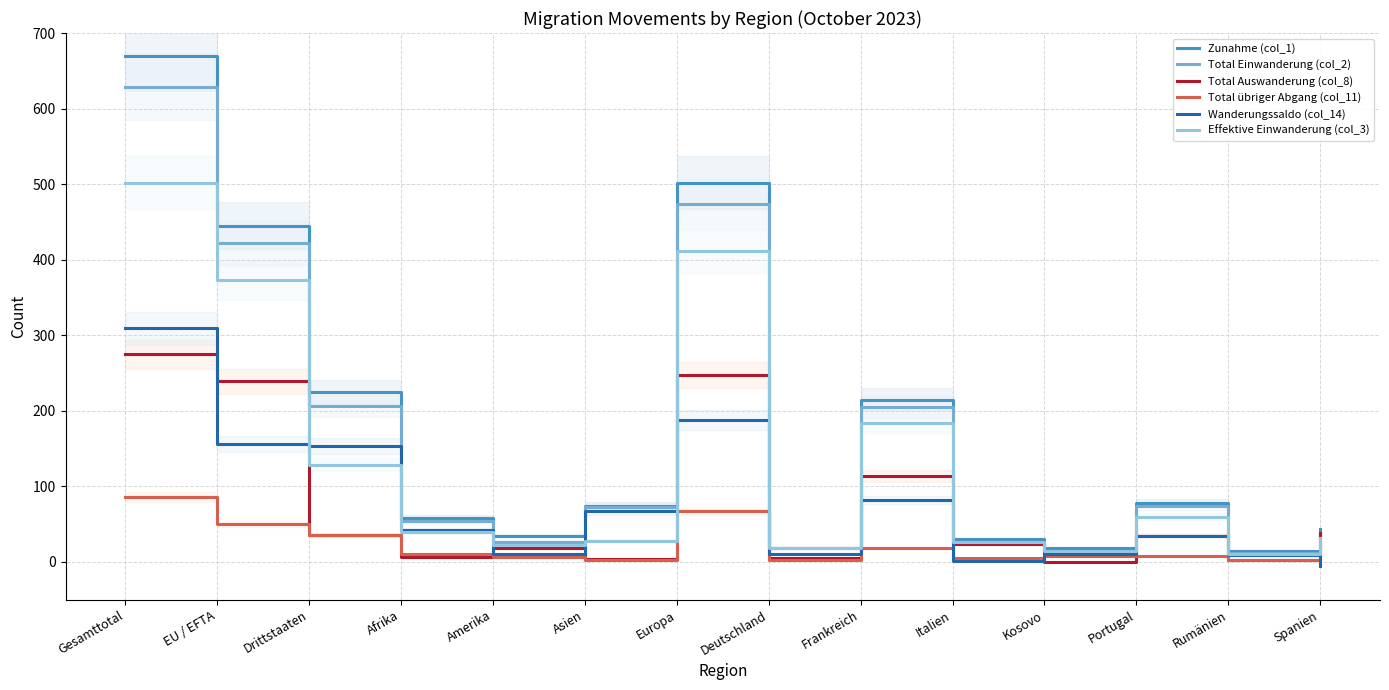

What is the label of the 14th point from the left?

Spanien